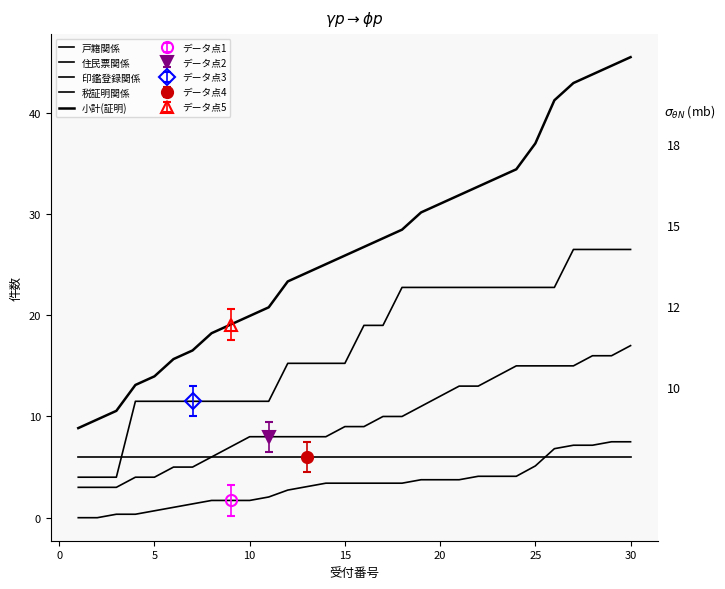

True or false: 小計(証明) has more than 1 interior local peaks.

False